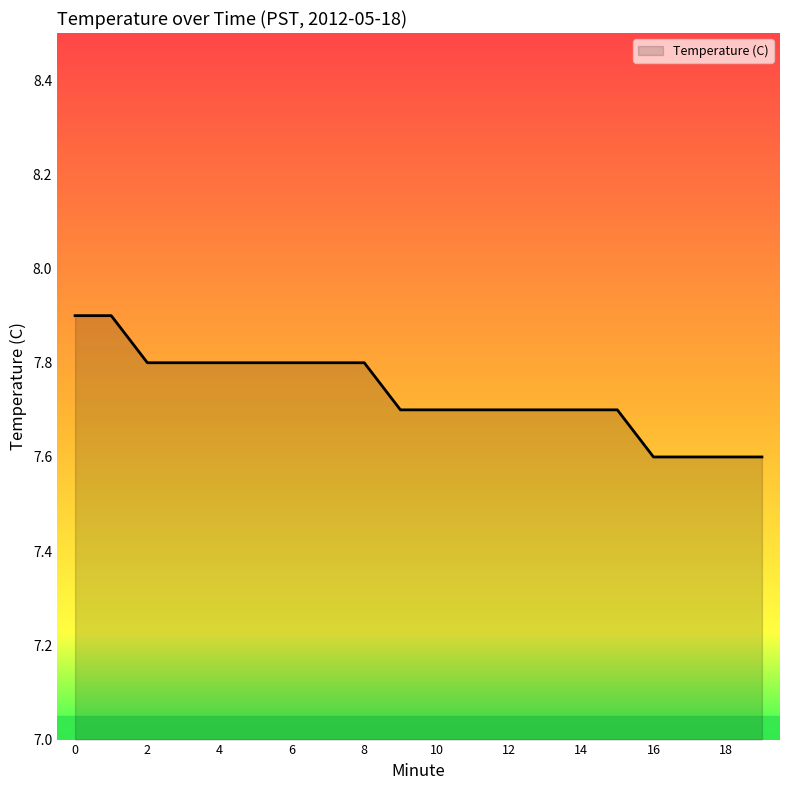

What is the difference between the maximum and minimum values?

0.3